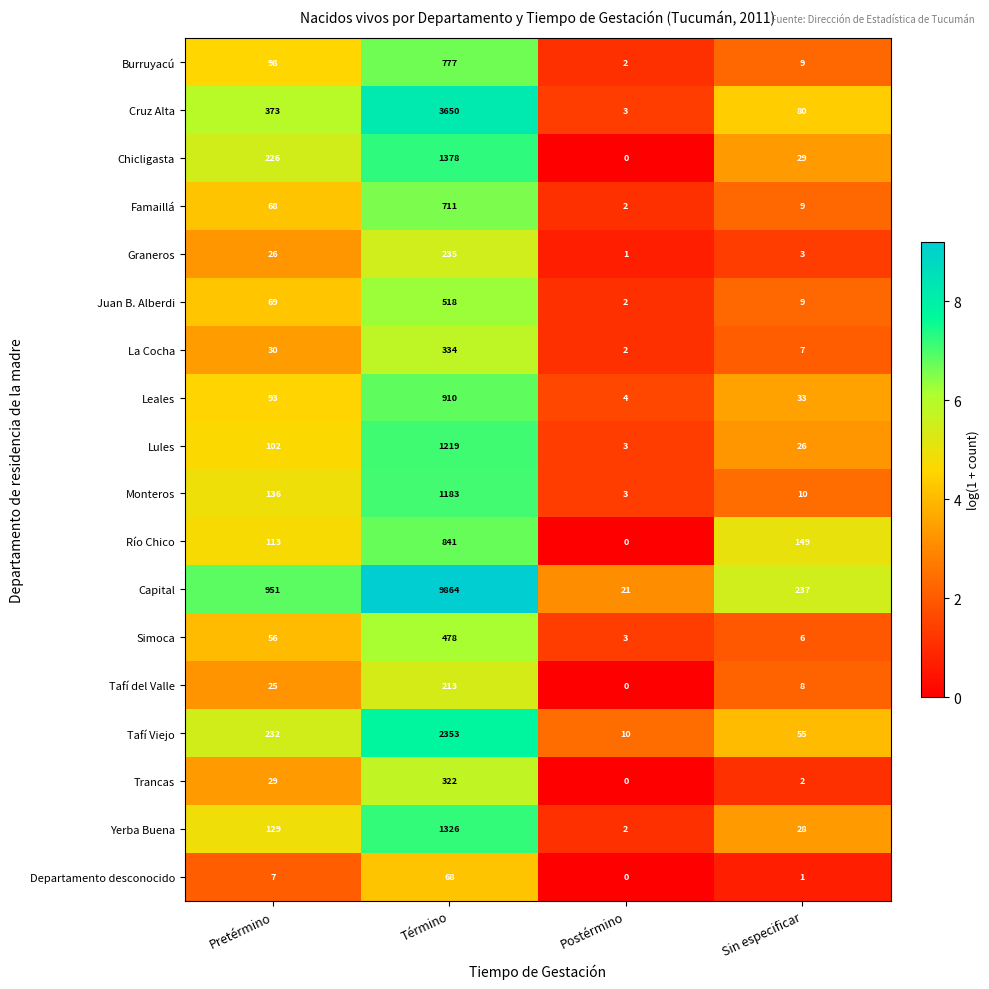

Which category has the highest value in the Río Chico series?

Término